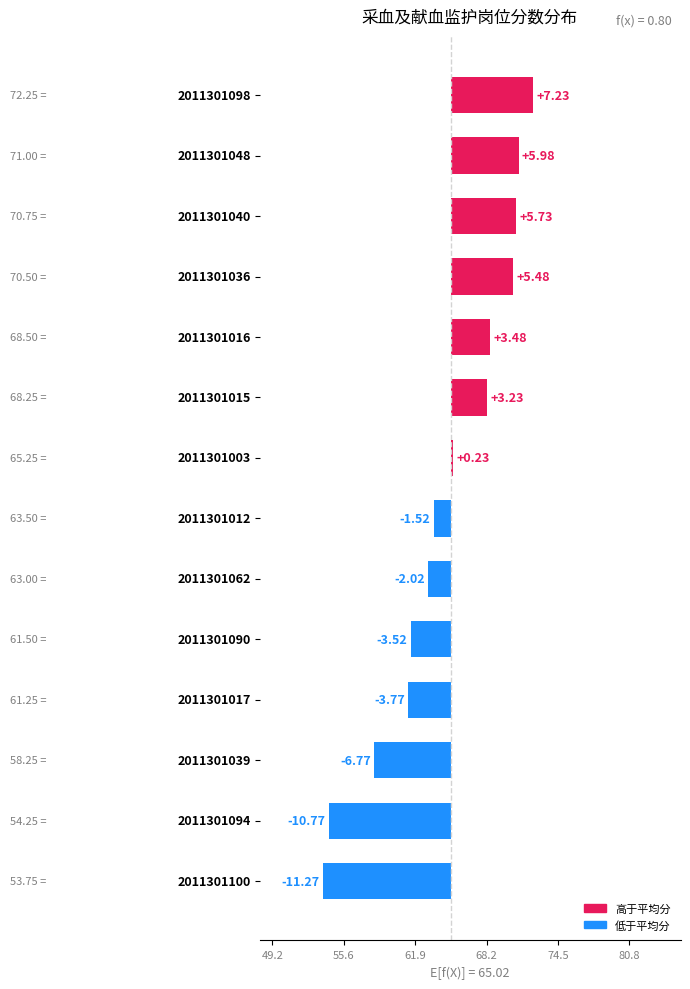

Are the bars horizontal?

Yes